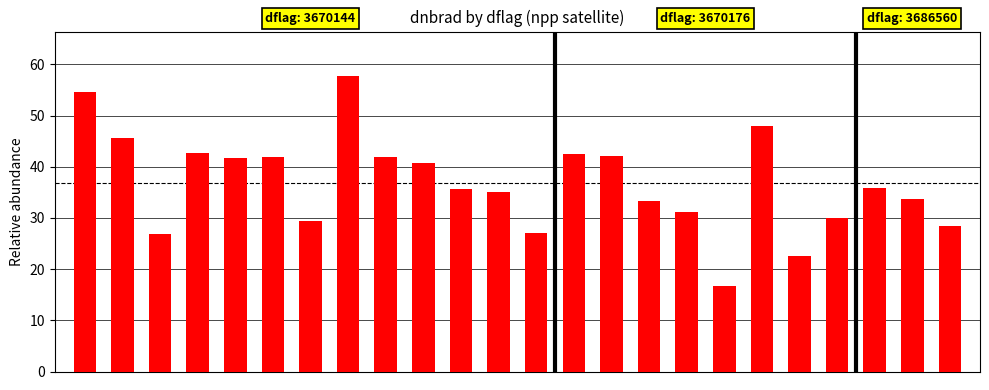

What is the difference between the second highest and minimum values?

37.9